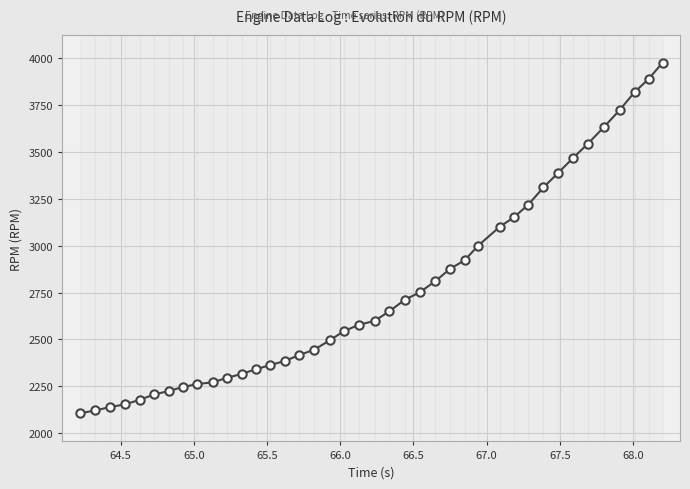

What is the value of the 7th point from the left?

2225